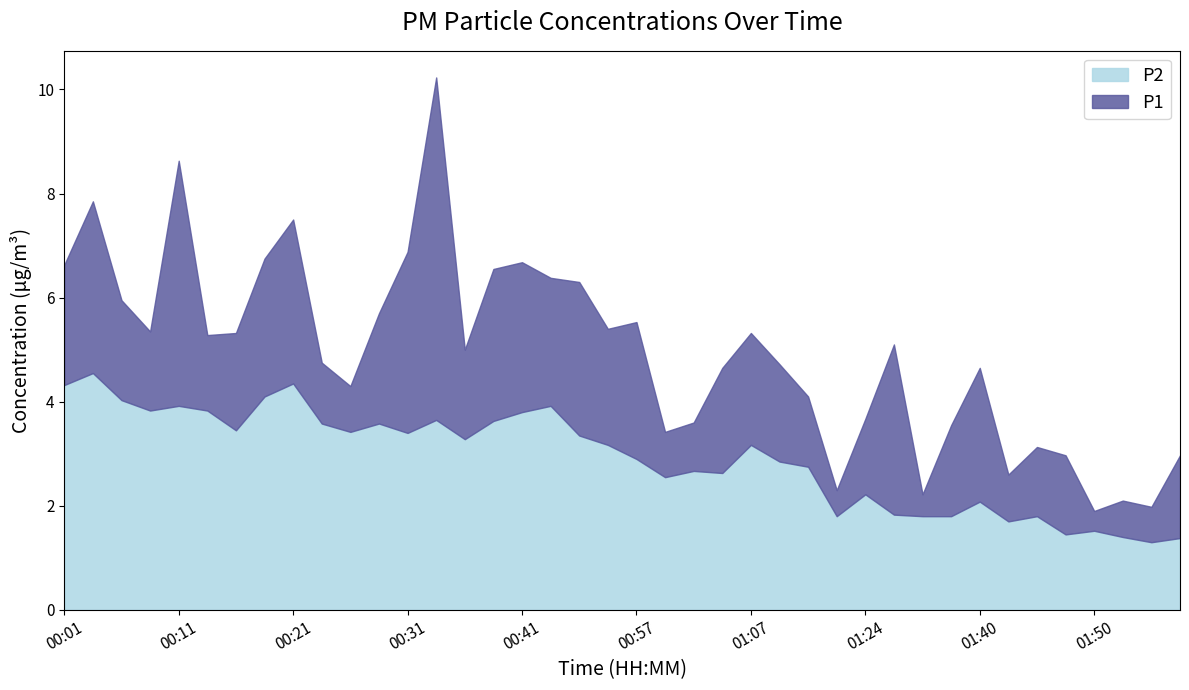

The value of P2 at 00:52 is 4.7. True or false?

False